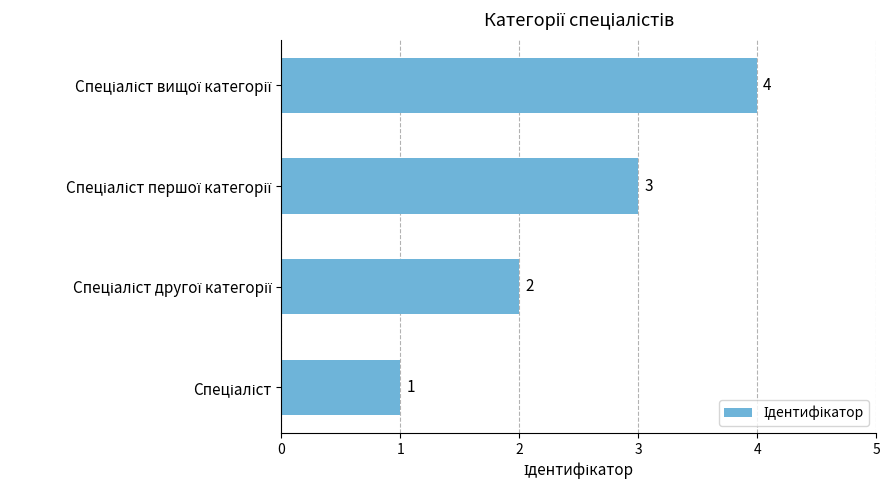

What is the maximum value shown in the chart?

4